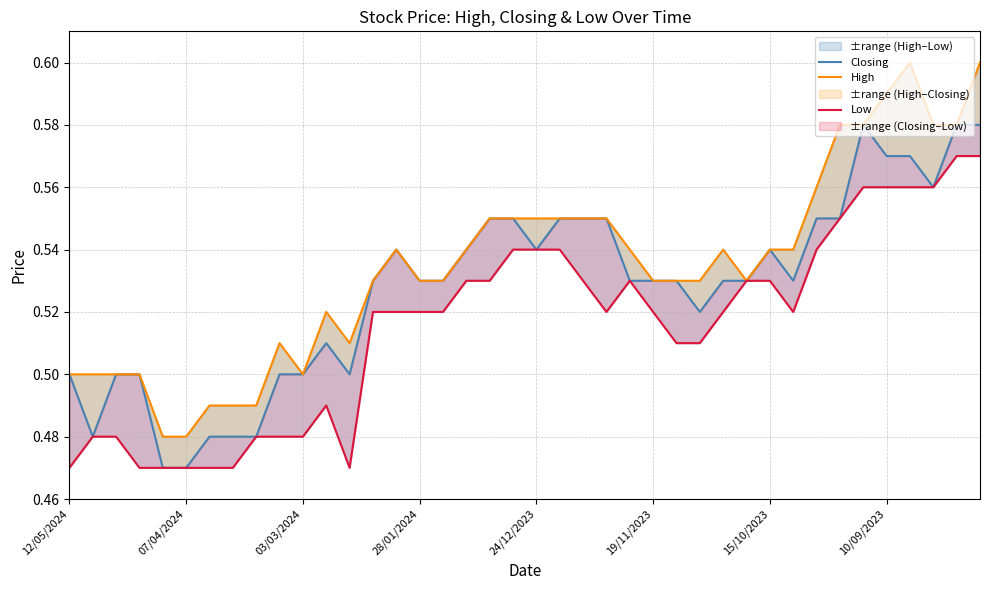

How many distinct data groups are displayed?

3